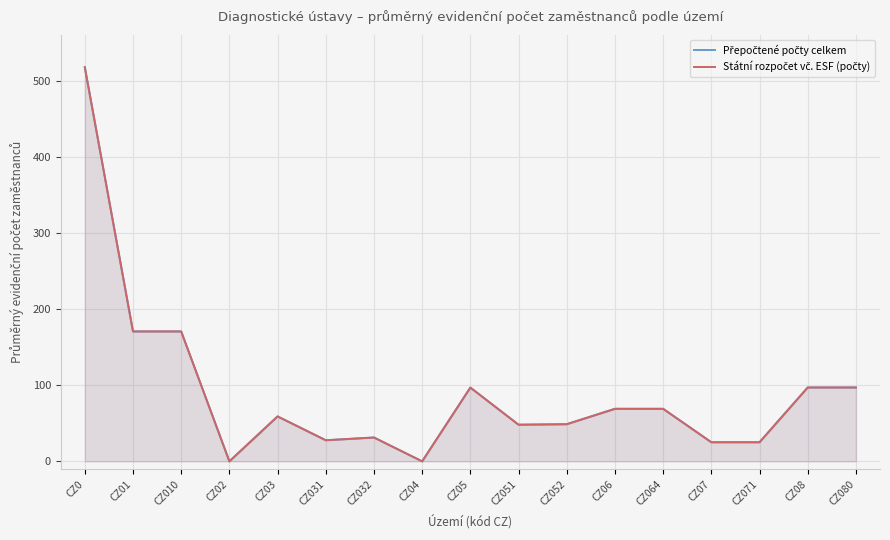

What are all the series names shown in the legend?

Přepočtené počty celkem, Státní rozpočet vč. ESF (počty)